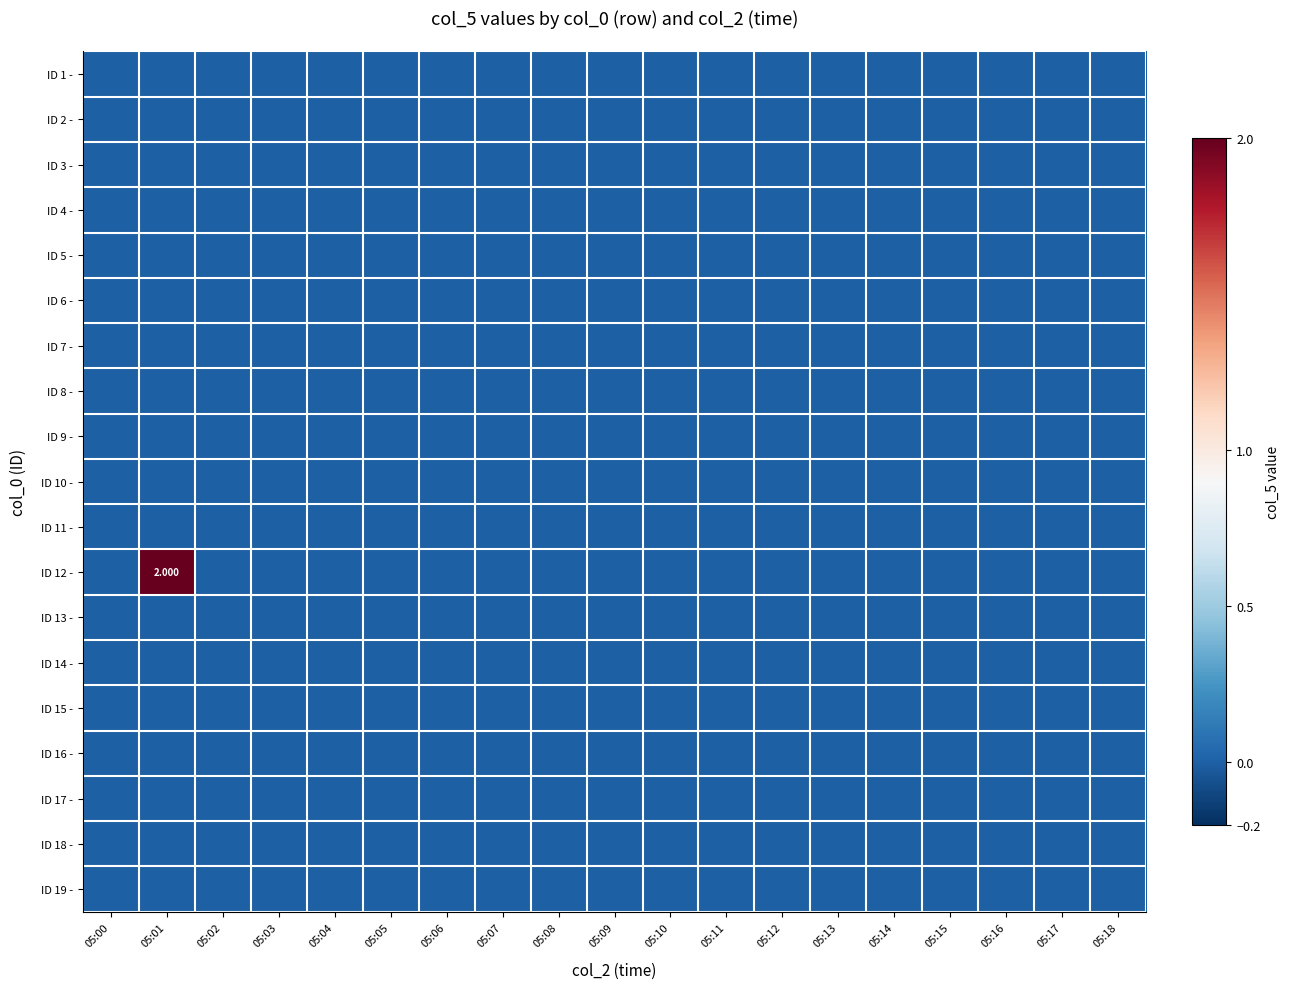

At which category is the sum across all series the highest?

05:01